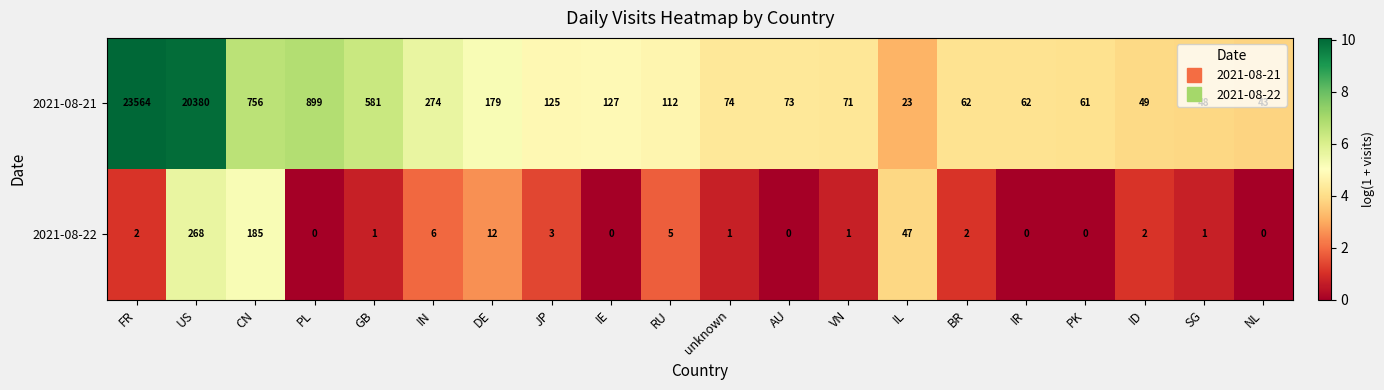

Is it true that 2021-08-21 equals 179 at DE?

True